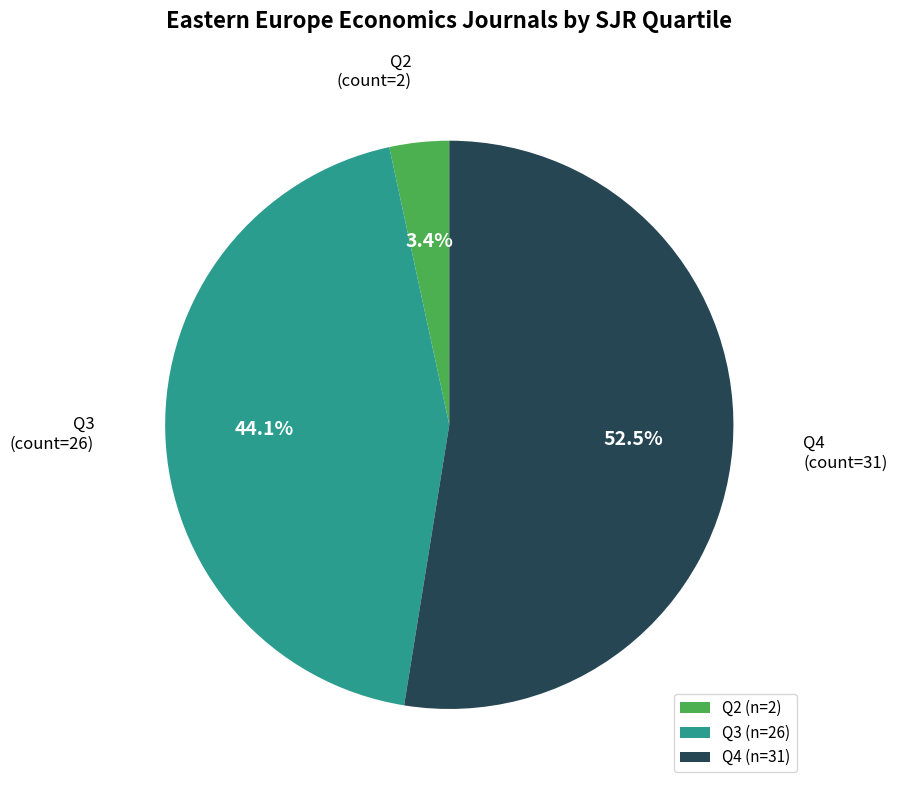

What percentage is the Q2 slice, to the nearest percent?

3%